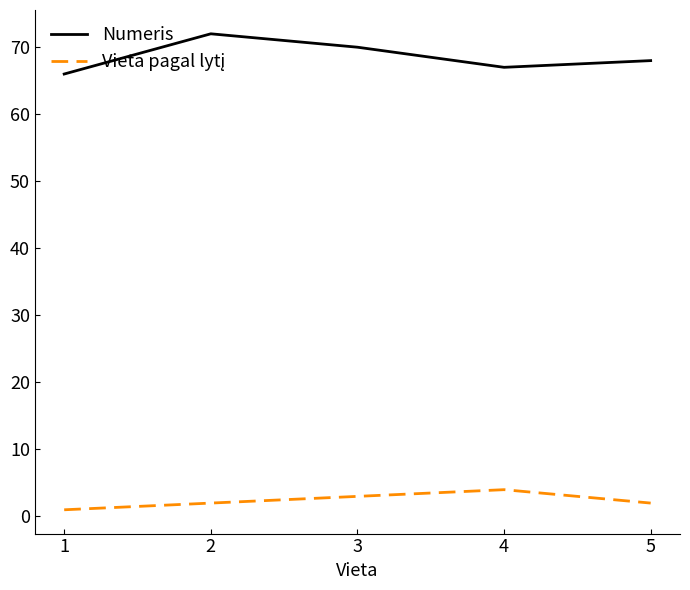

Which series has the largest total across all categories?

Numeris